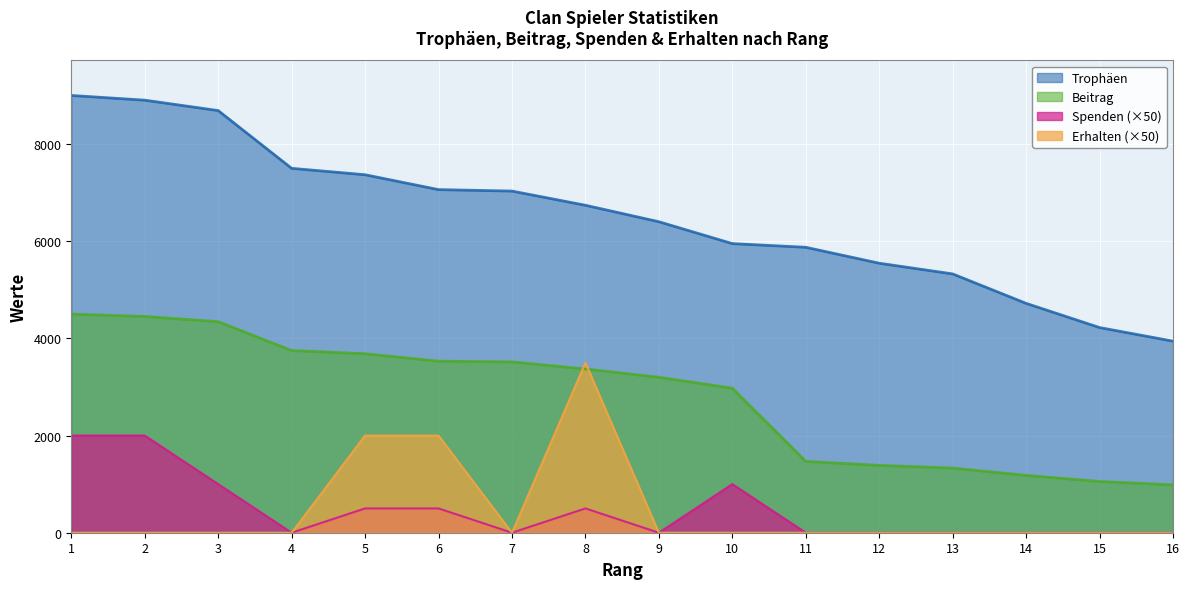

What is the value of the Spenden point at the 1st from the left?

2000